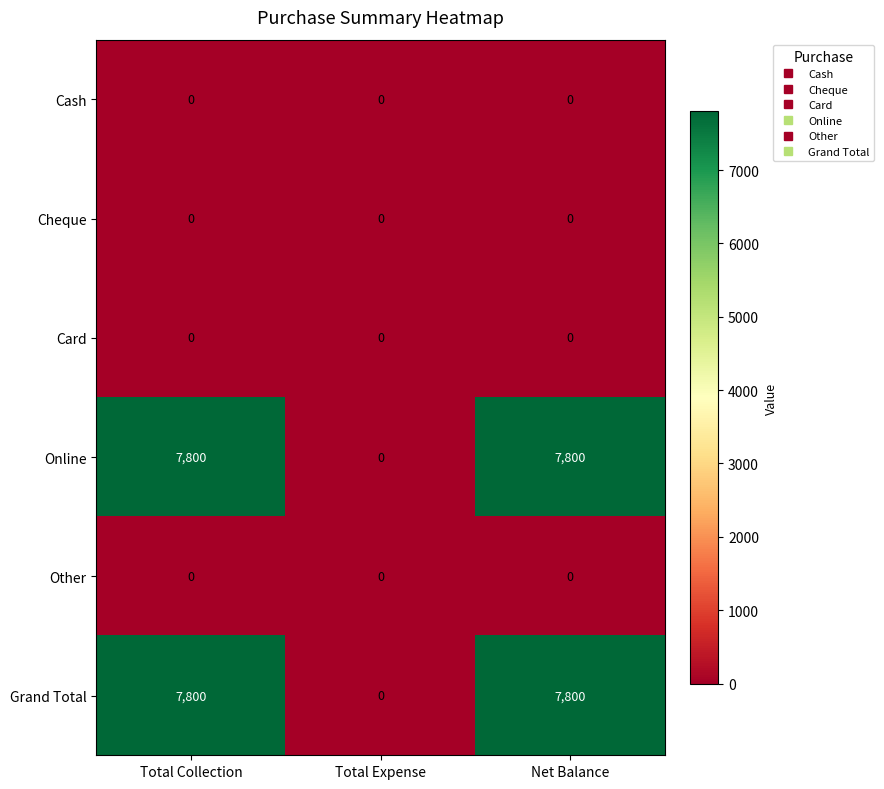

What is the spread (max minus min) of values at Total Collection?

7800